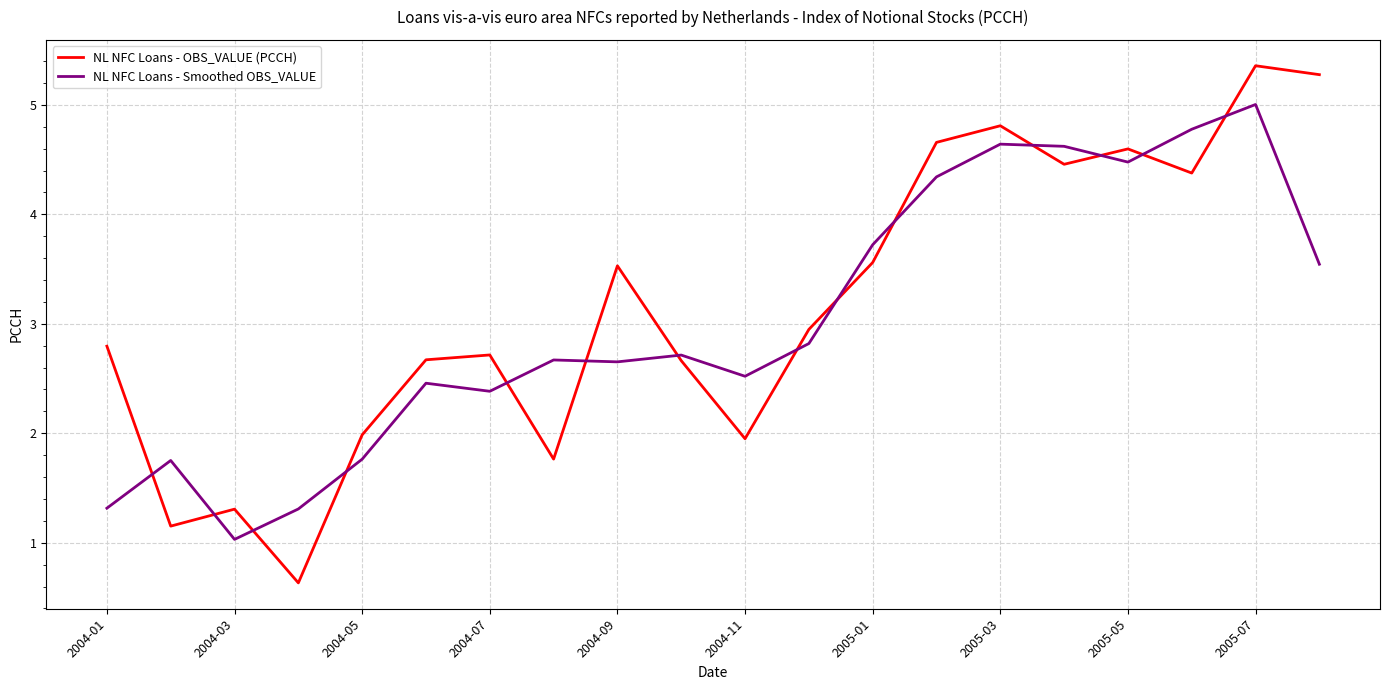

In NL NFC Loans - Smoothed OBS_VALUE, how many points are higher than both neighbors (excluding endpoints)?

6